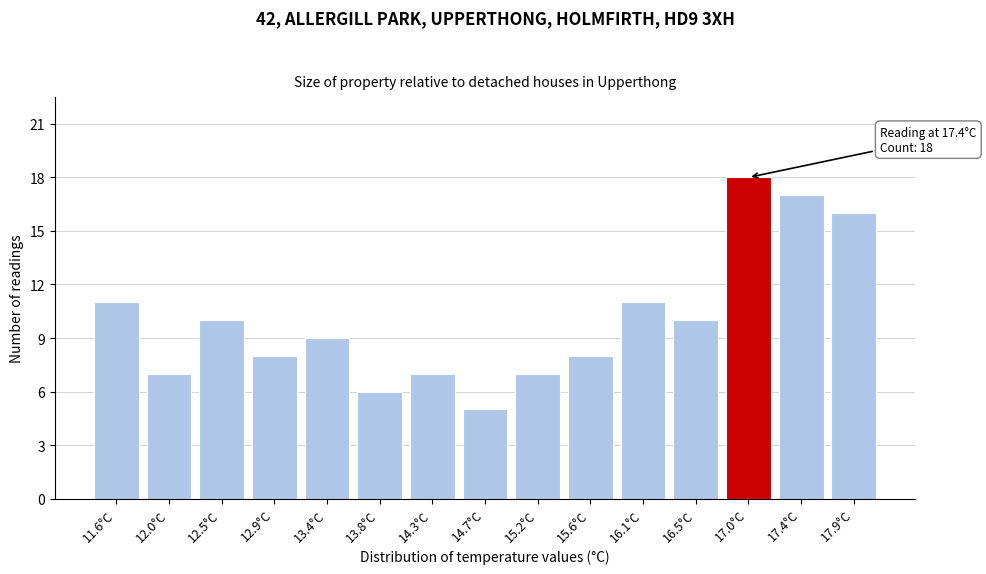

Reading right to left, extract all data points from this chart.

17.9°C=16	17.4°C=17	17.0°C=18	16.5°C=10	16.1°C=11	15.6°C=8	15.2°C=7	14.7°C=5	14.3°C=7	13.8°C=6	13.4°C=9	12.9°C=8	12.5°C=10	12.0°C=7	11.6°C=11